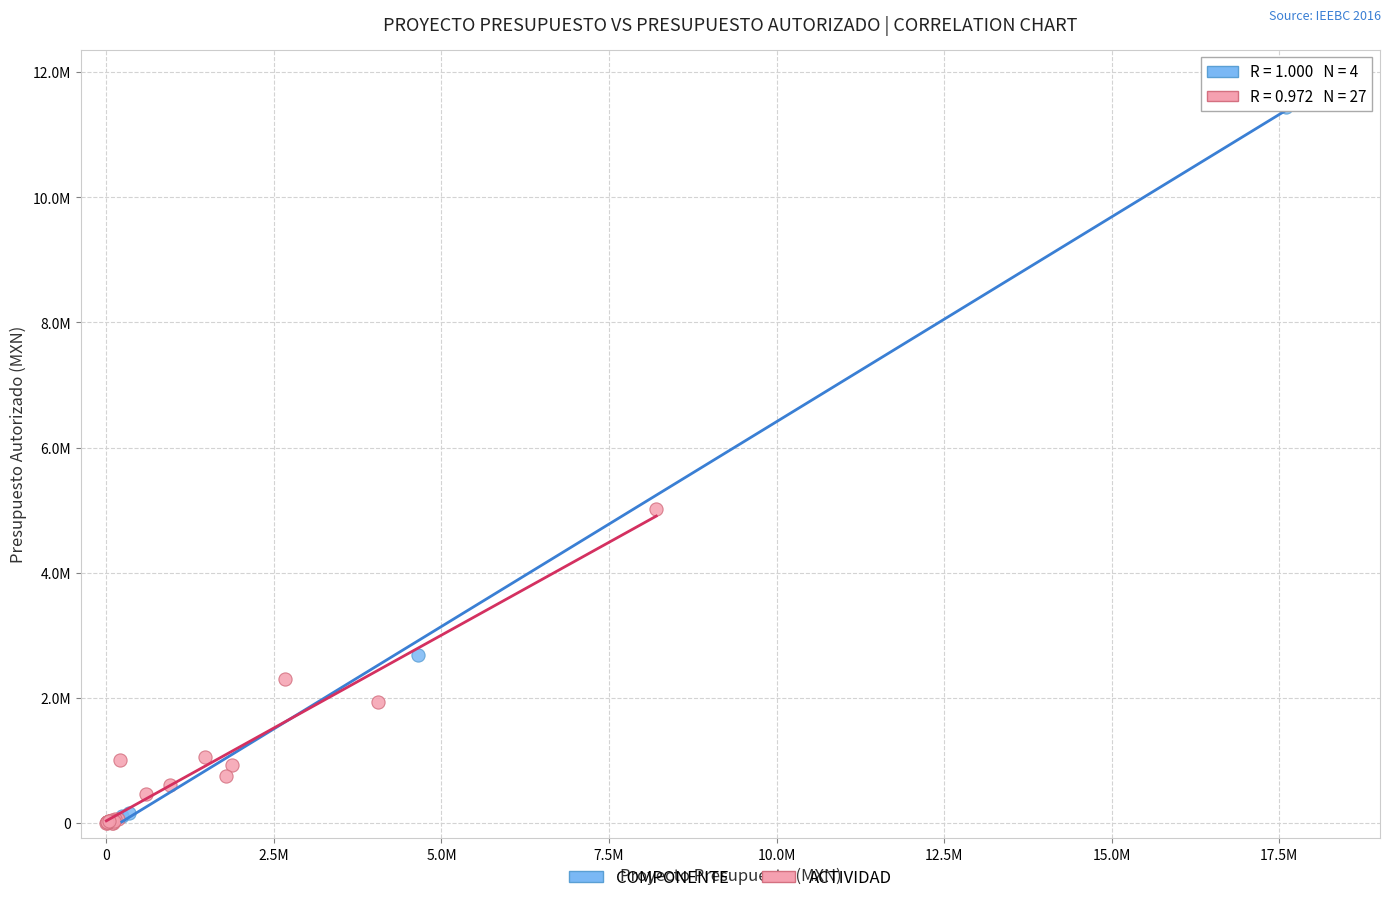

Which series reaches the minimum Y coordinate?

ACTIVIDAD